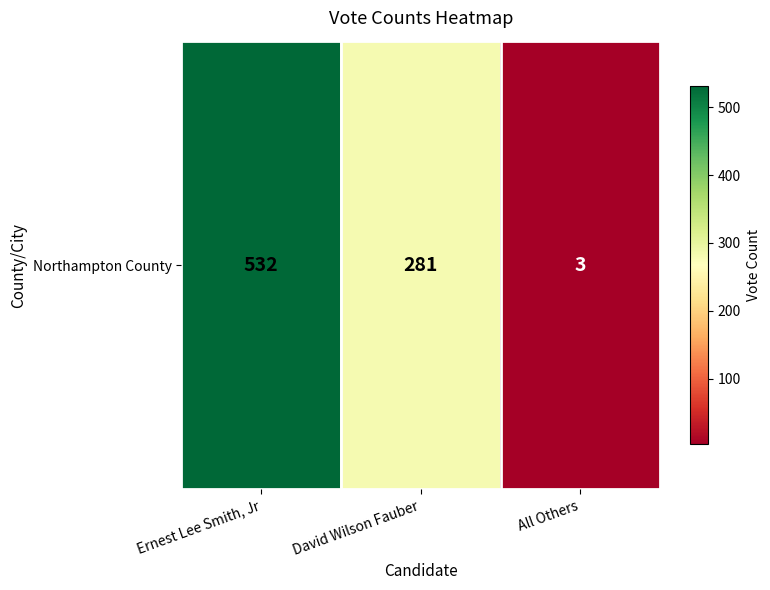

Reading right to left, list all the values displayed in this chart.

All Others=3	David Wilson Fauber=281	Ernest Lee Smith, Jr=532